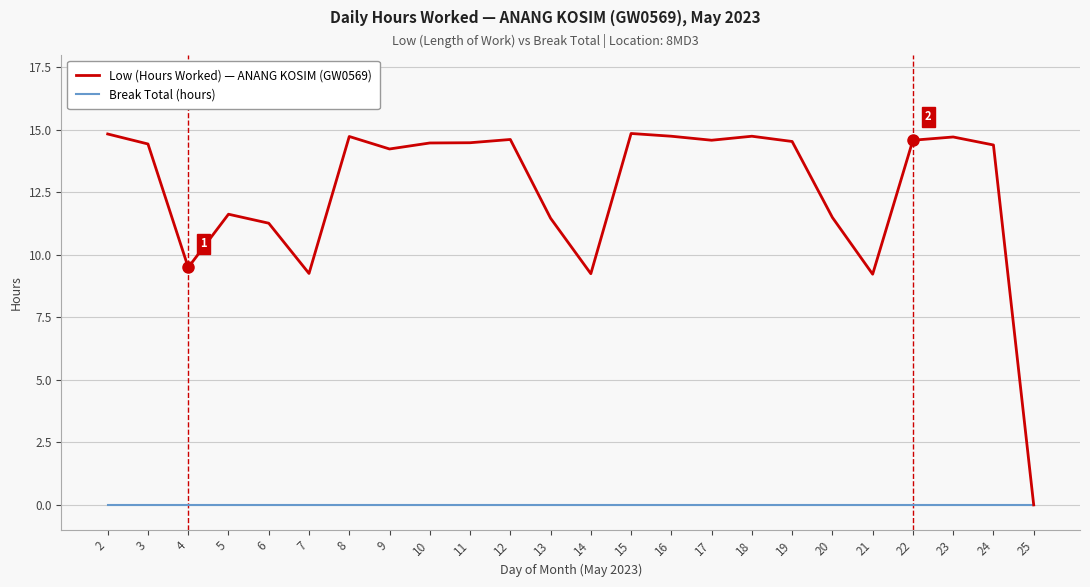

Which series has the largest total across all categories?

Low (Hours Worked) — ANANG KOSIM (GW0569)